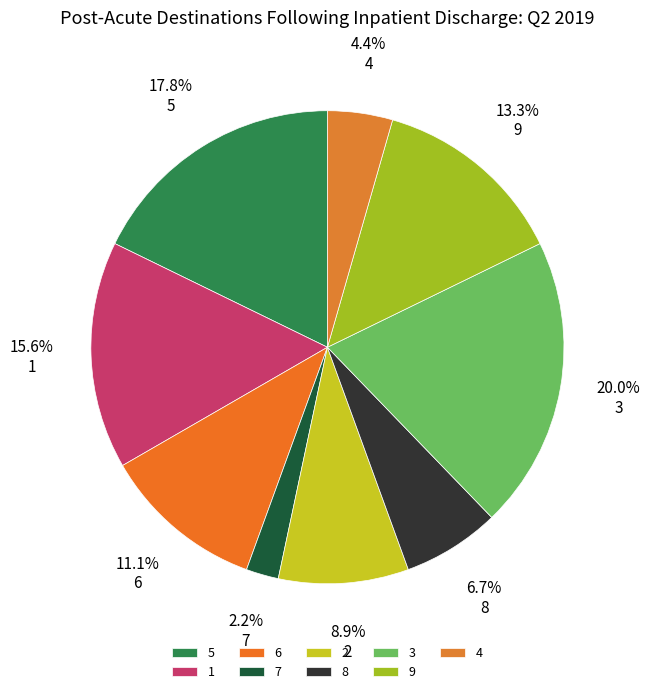

Approximately how many times larger is the value at 1 compared to 3?

0.8